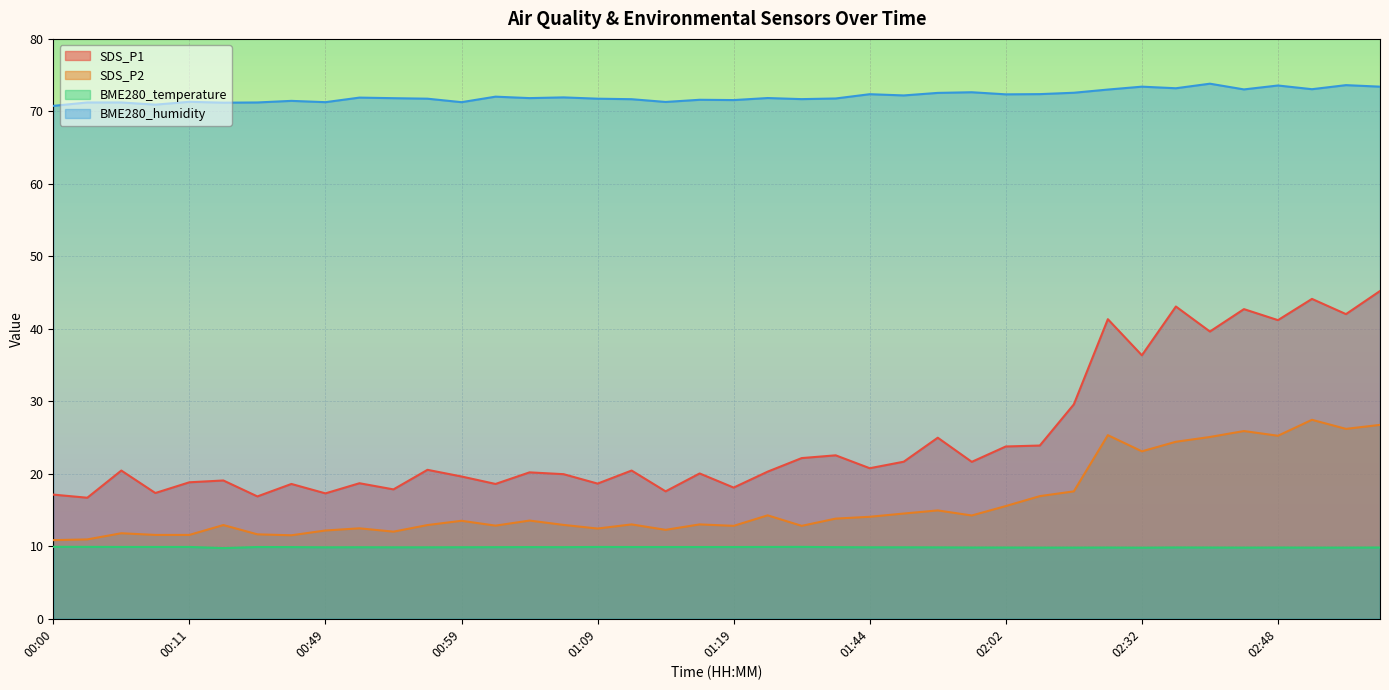

How many lines are shown in the chart?

4